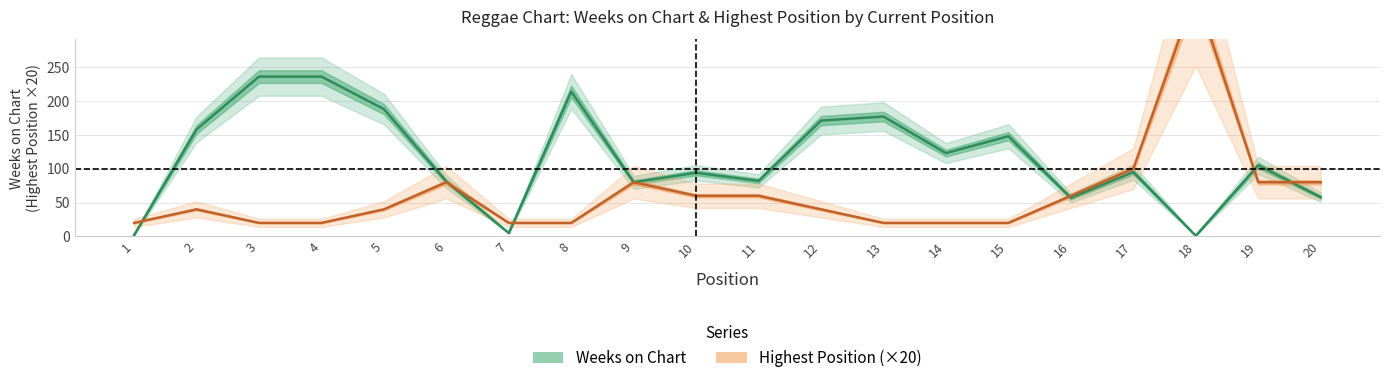

Is it true that Posicion mas alta equals 100 at 17?

True